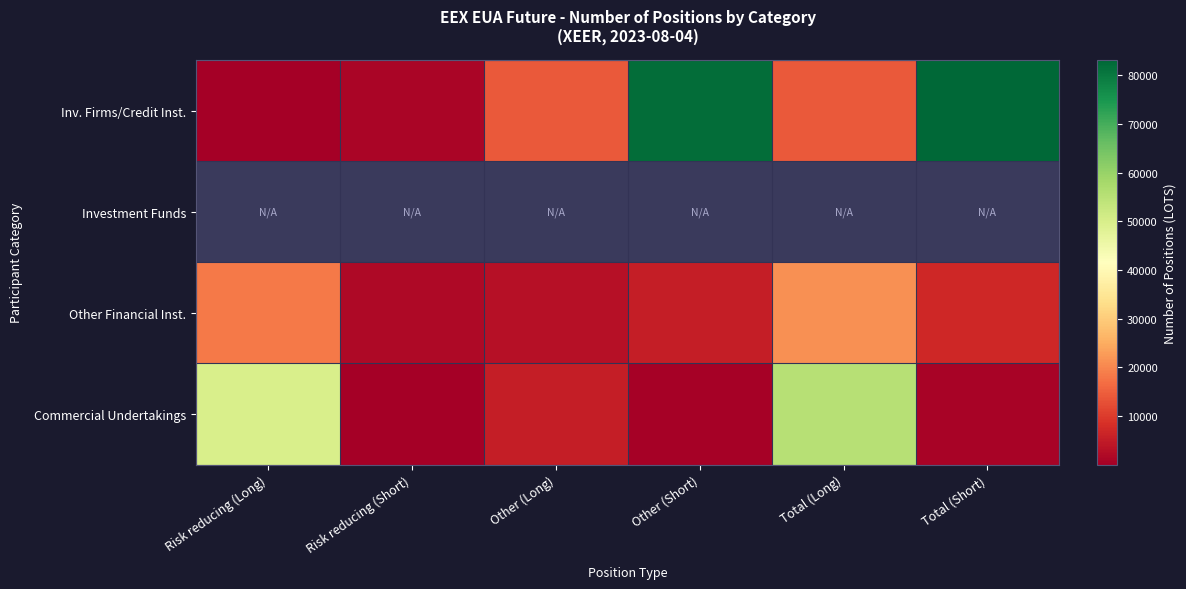

Which series has the largest total across all categories?

Inv. Firms/Credit Inst.